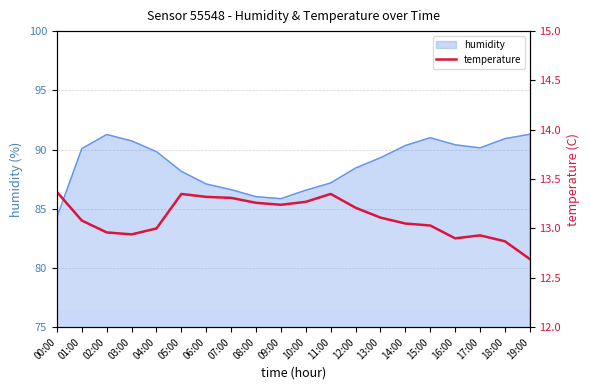

What position from the right is 16:00?

4